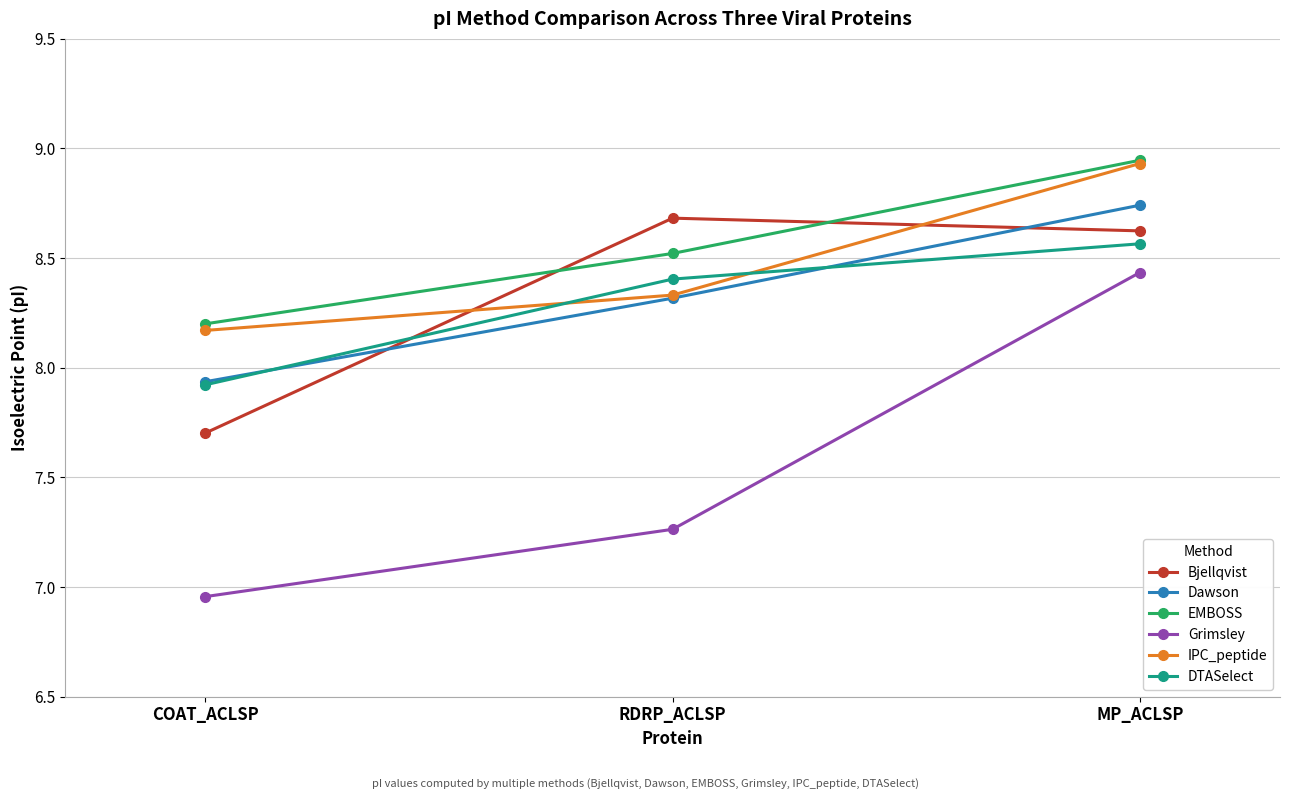

Which category has the lowest value across all series?

COAT_ACLSP